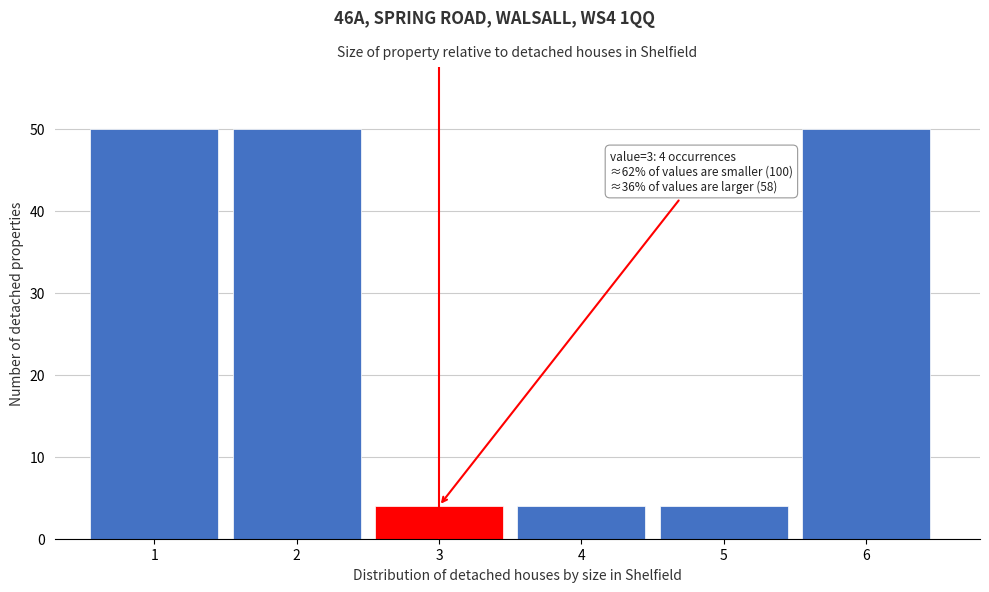

Reading left to right, transcribe all the data shown in this chart.

50	50	4	4	4	50